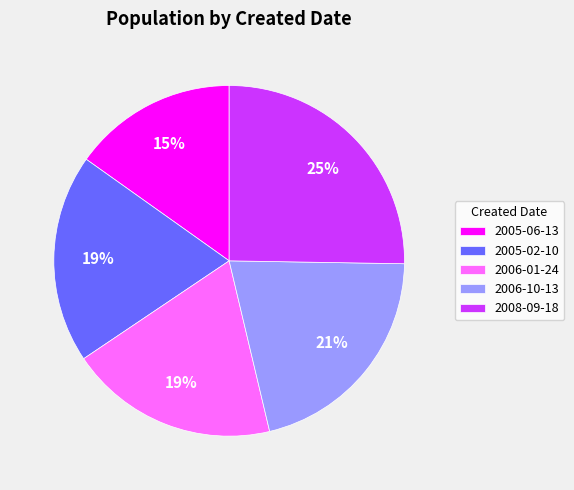

To the nearest percent, what is the difference between the largest and smallest slice percentages?

10%